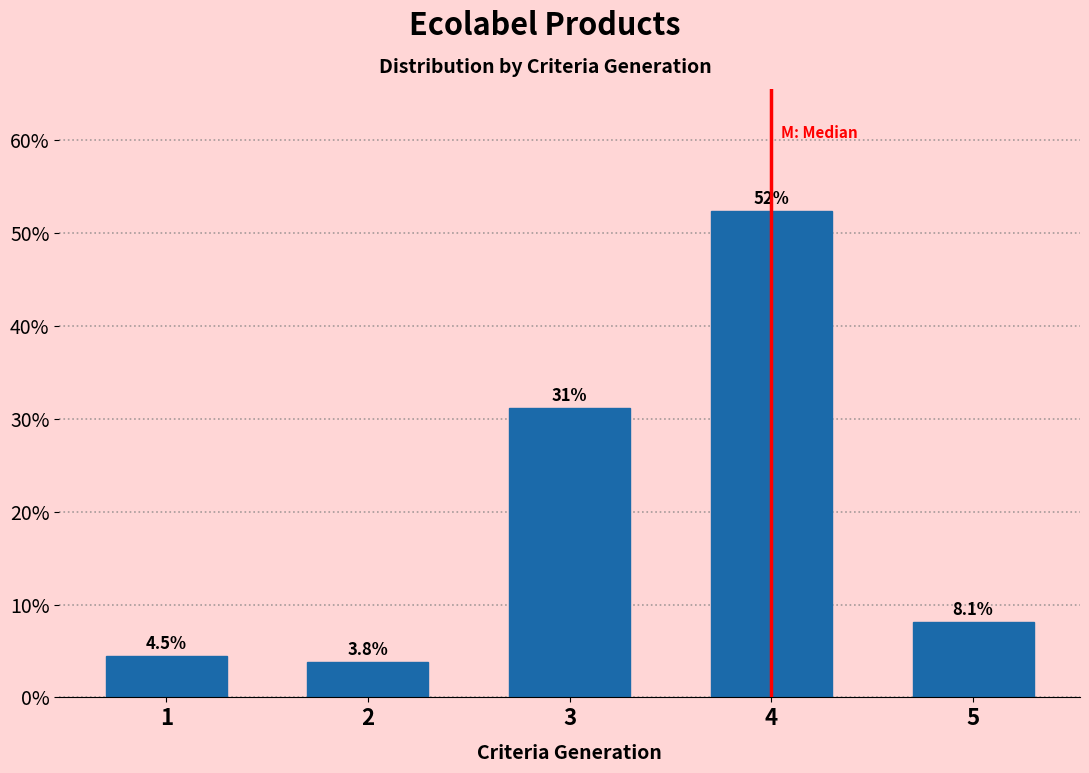

Reading left to right, what are all the values shown in this chart?

4.5	3.8	31.2	52.4	8.1